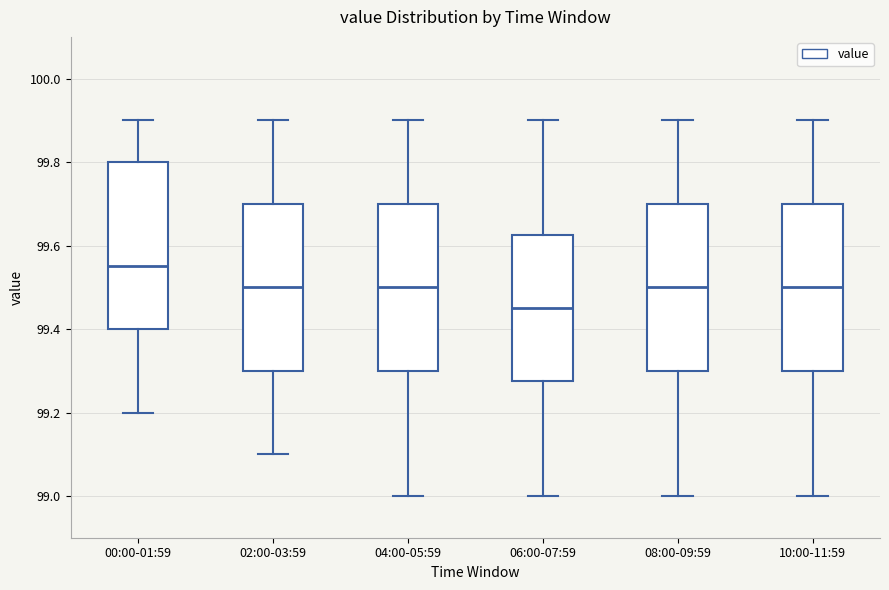

Reading left to right, transcribe this box plot: for each box, give where its median line is, the range the box spans, and where its two whiskers end, as read against the y-axis. The values are not printed on the chart, so give them approximately, as read against the axis.

00:00-01:59: median 99.56, box 99.40 to 99.80, whiskers 99.20 to 99.90
02:00-03:59: median 99.50, box 99.30 to 99.70, whiskers 99.10 to 99.90
04:00-05:59: median 99.50, box 99.30 to 99.70, whiskers 99.00 to 99.90
06:00-07:59: median 99.46, box 99.28 to 99.62, whiskers 99.00 to 99.90
08:00-09:59: median 99.50, box 99.30 to 99.70, whiskers 99.00 to 99.90
10:00-11:59: median 99.50, box 99.30 to 99.70, whiskers 99.00 to 99.90